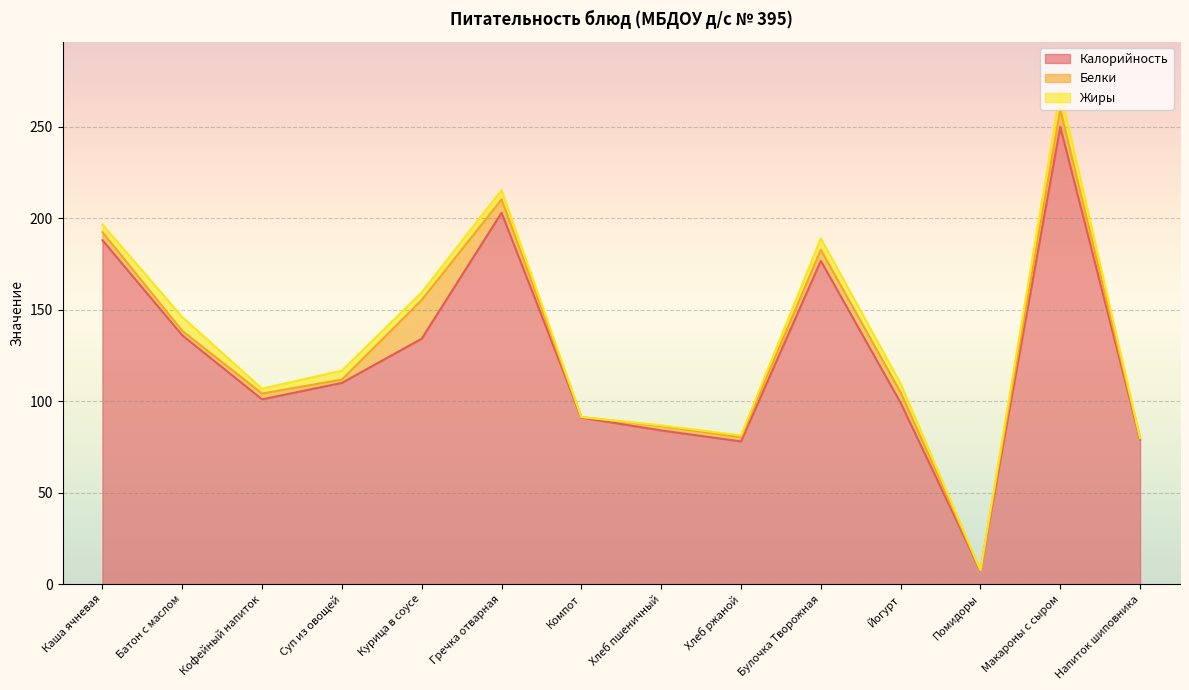

How many interior local valleys does the Калорийность series have?

3